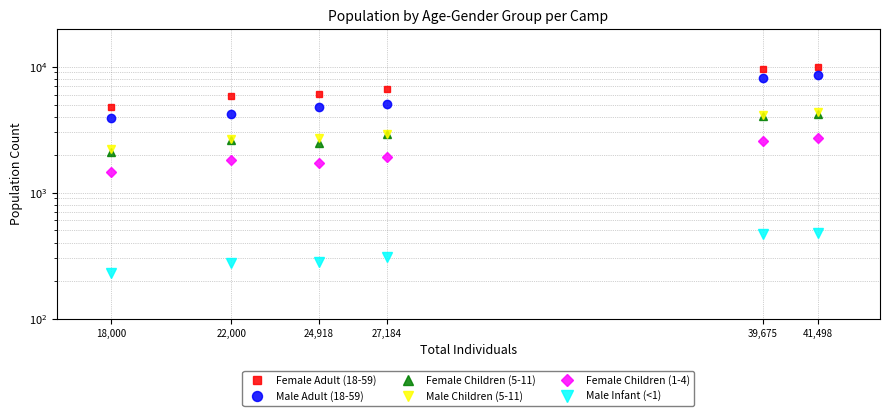

List the labels in order of Female Children (5-11) value, smallest first.

18,000, 24,918, 22,000, 27,184, 39,675, 41,498